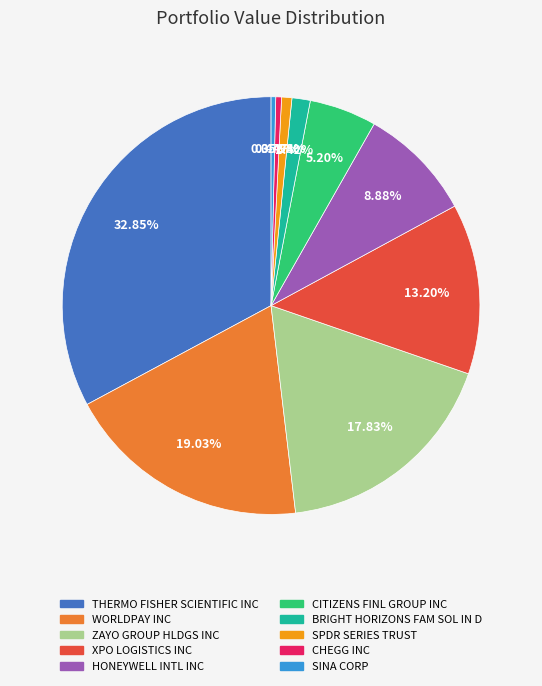

To the nearest percent, what percentage of the pie is ZAYO GROUP HLDGS INC?

18%